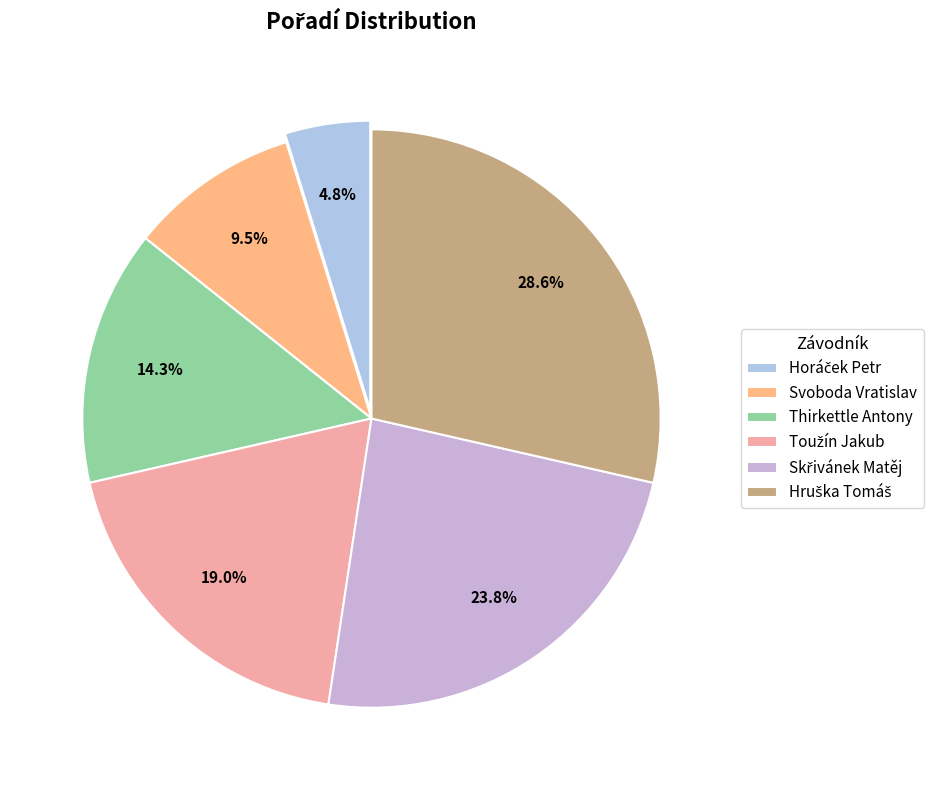

Count the number of slices in the pie.

6